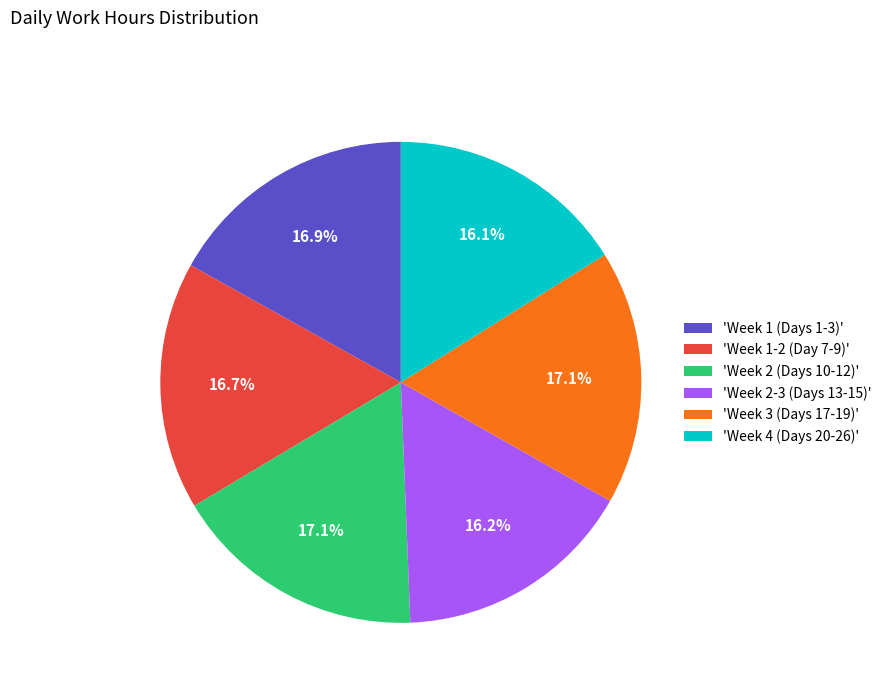

What is the ratio of the value at 'Week 1 (Days 1-3)' to the value at 'Week 2-3 (Days 13-15)'?

1.0